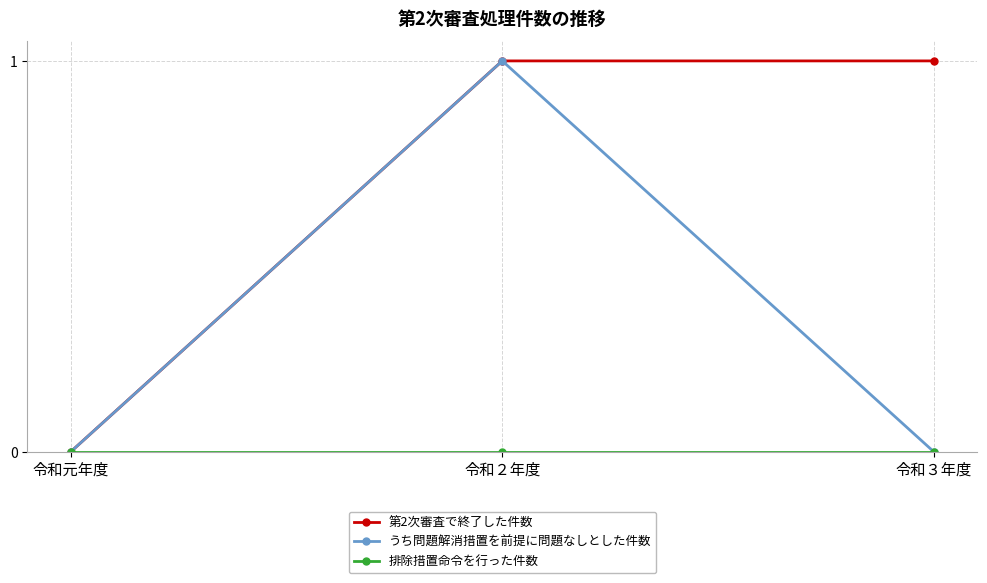

The value of 第2次審査で終了した件数 at 令和２年度 is 2. True or false?

False